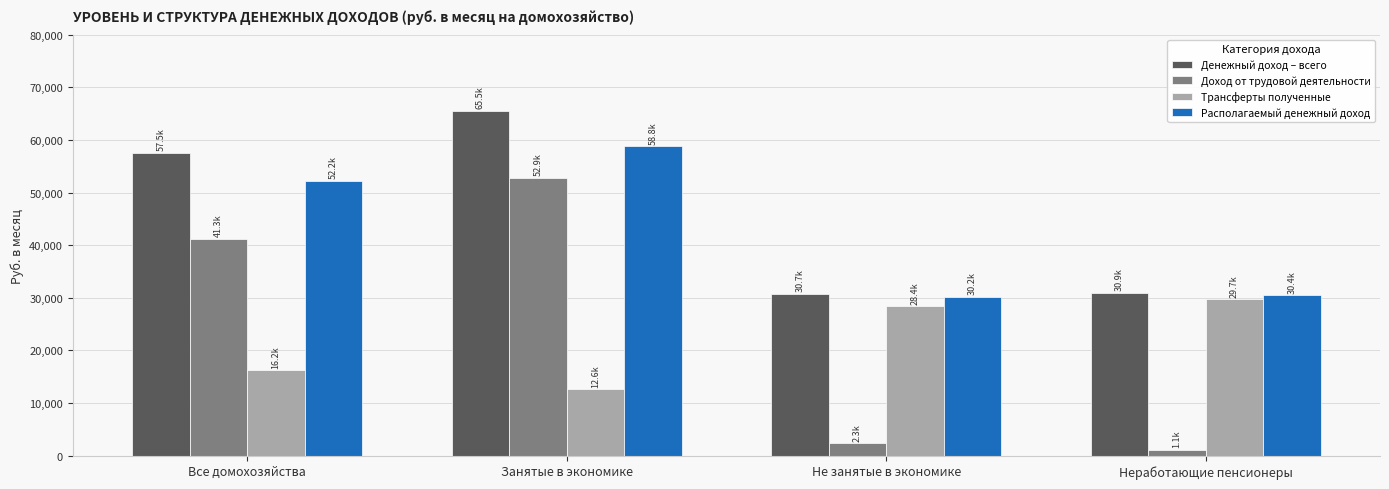

How many groups of bars are there?

4